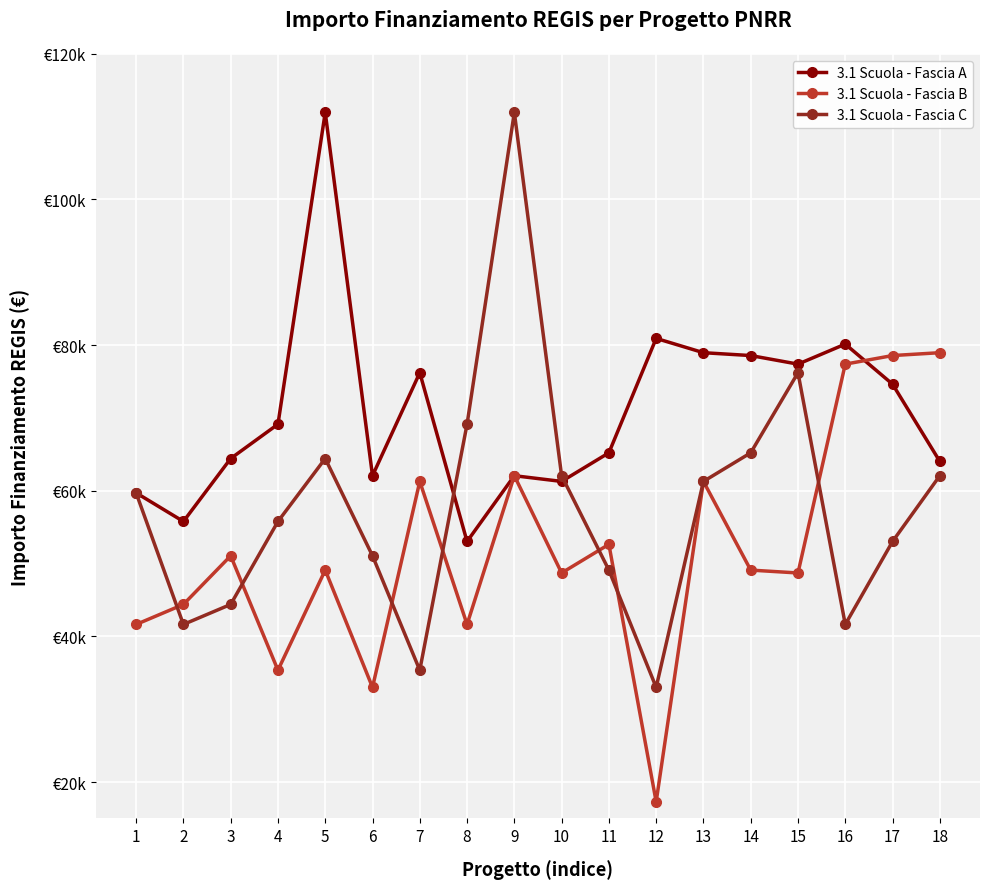

What is the greatest value displayed?

111949.1